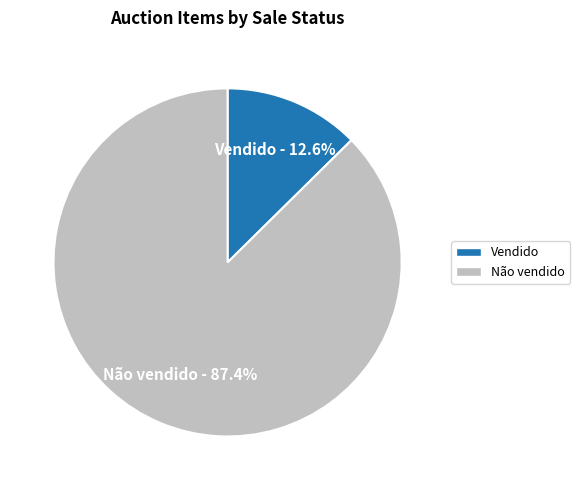

Is the sum of Vendido and Não vendido greater than half?

Yes